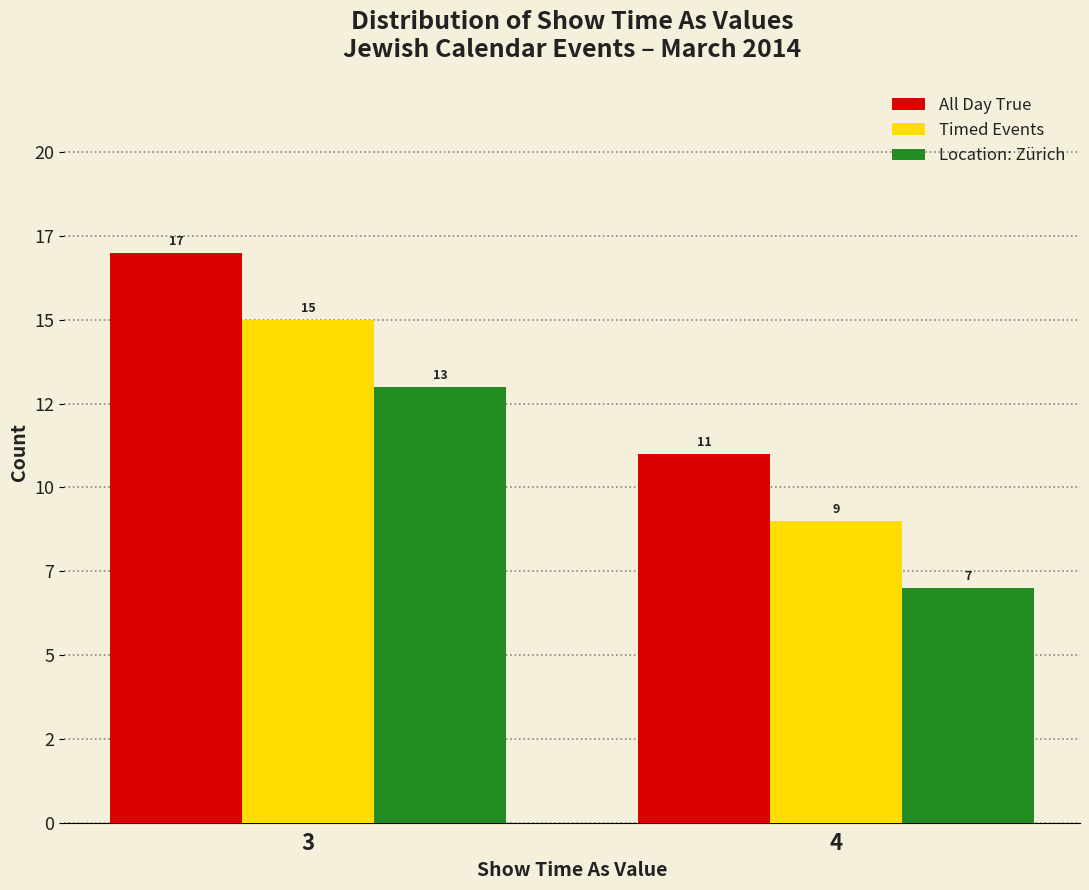

What are all the series names shown in the legend?

All Day True, Timed Events, Location: Zürich